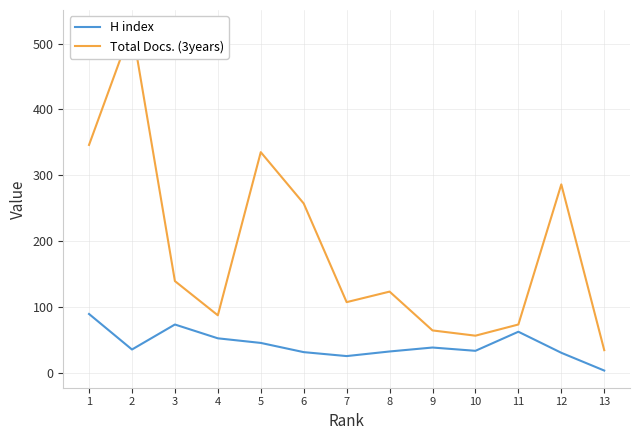

Reading left to right, transcribe all the data shown in this chart.

H index: 13=3	12=30	11=62	10=33	9=38	8=32	7=25	6=31	5=45	4=52	3=73	2=35	1=89
Total Docs. (3years): 13=34	12=286	11=73	10=56	9=64	8=123	7=107	6=257	5=335	4=87	3=139	2=525	1=346